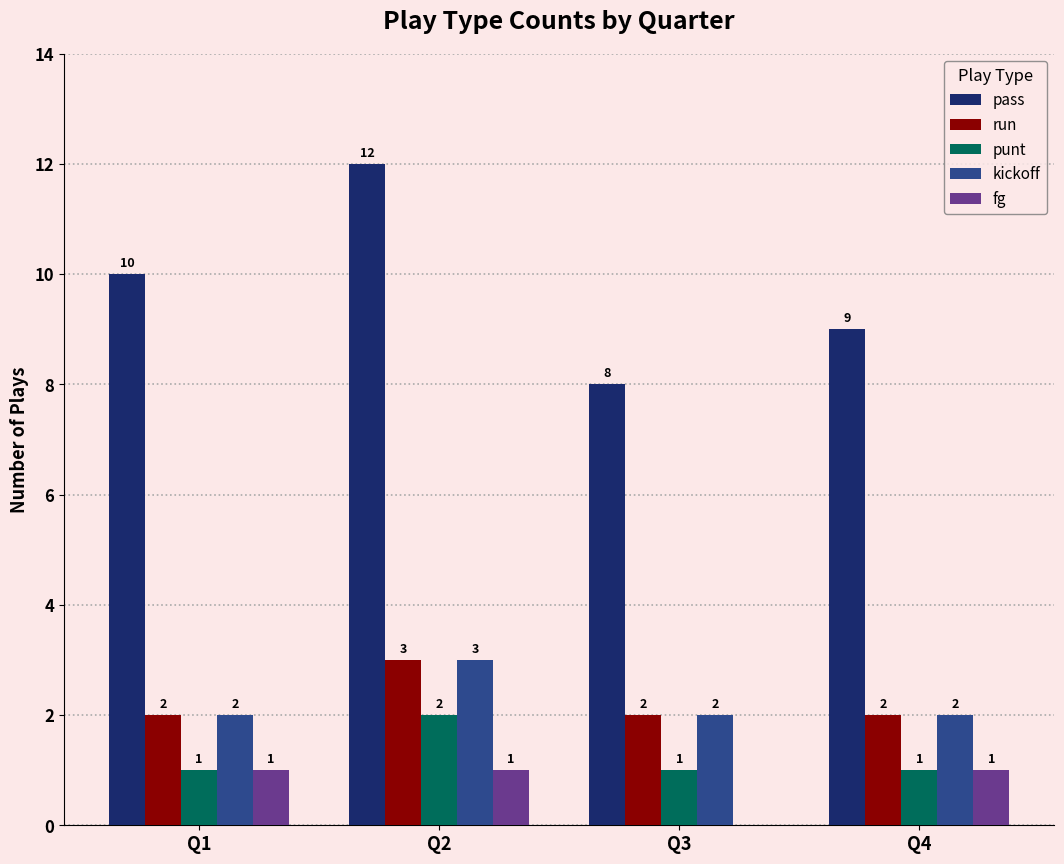

What is the total value across all series at Q4?

15